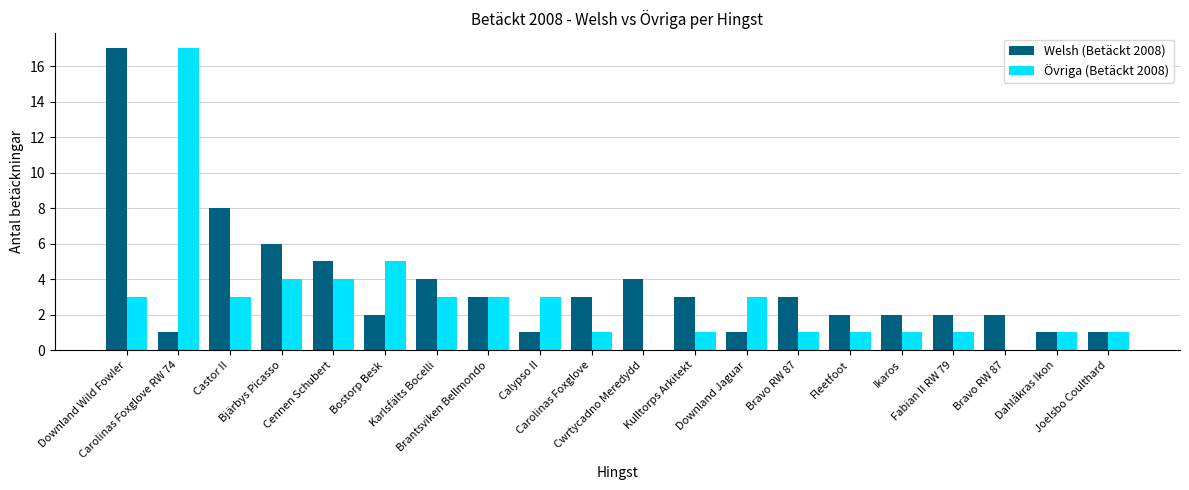

At which category is the sum across all series the highest?

Downland Wild Fowler